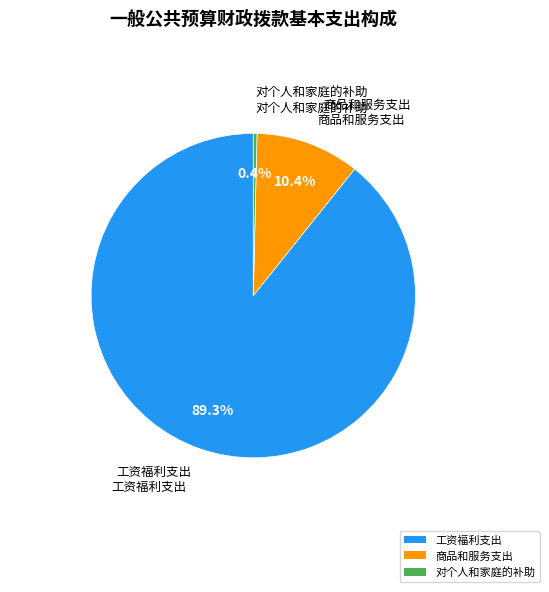

Is there any slice that represents more than half of the pie?

Yes